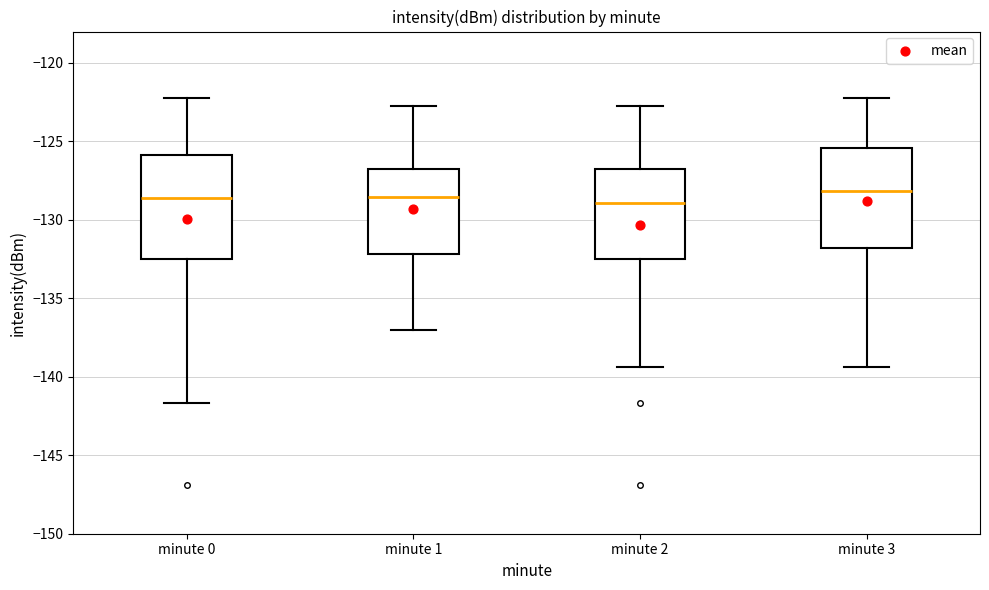

Reading left to right, read every box against the y-axis: the position of its median line, the range the box covers, and the ends of its whiskers. The values are not printed on the chart, so give them approximately, as read against the axis.

minute 0: median -128.5, box -132.5 to -126.0, whiskers -141.5 to -122.5
minute 1: median -128.5, box -132.0 to -126.5, whiskers -137.0 to -122.5
minute 2: median -129.0, box -132.5 to -126.5, whiskers -139.5 to -122.5
minute 3: median -128.0, box -132.0 to -125.5, whiskers -139.5 to -122.5